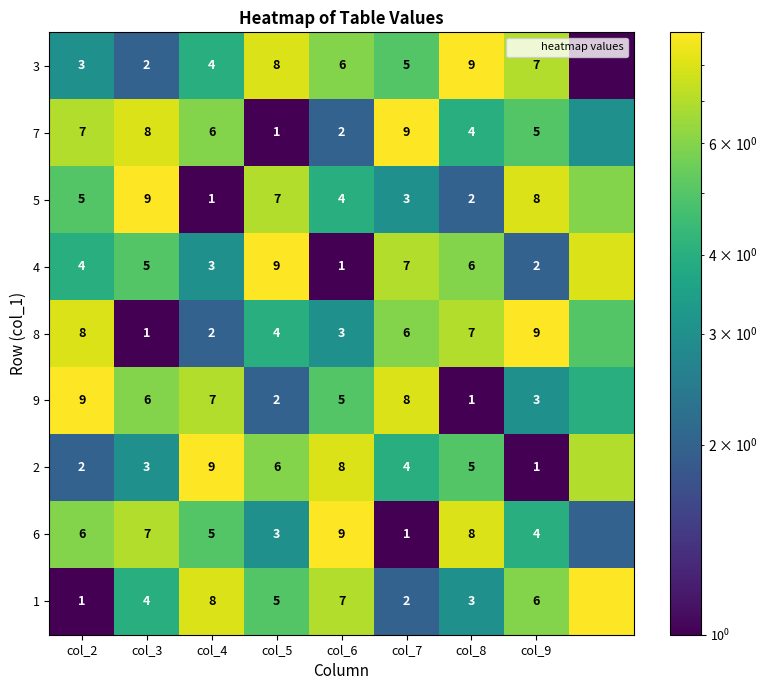

At how many categories does at least one series exceed 4?

9